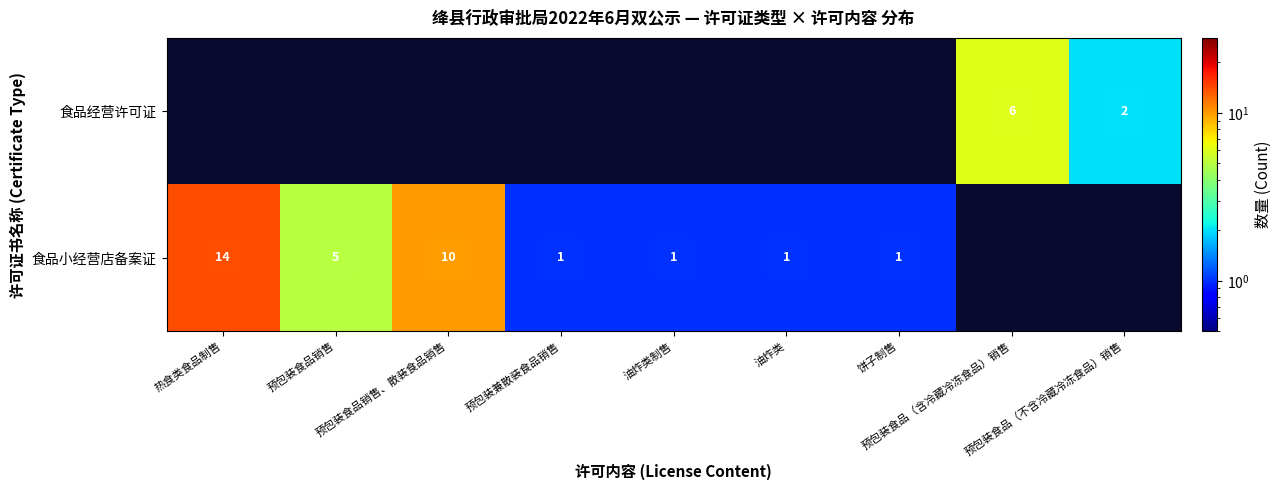

Count the number of data series in this chart.

2